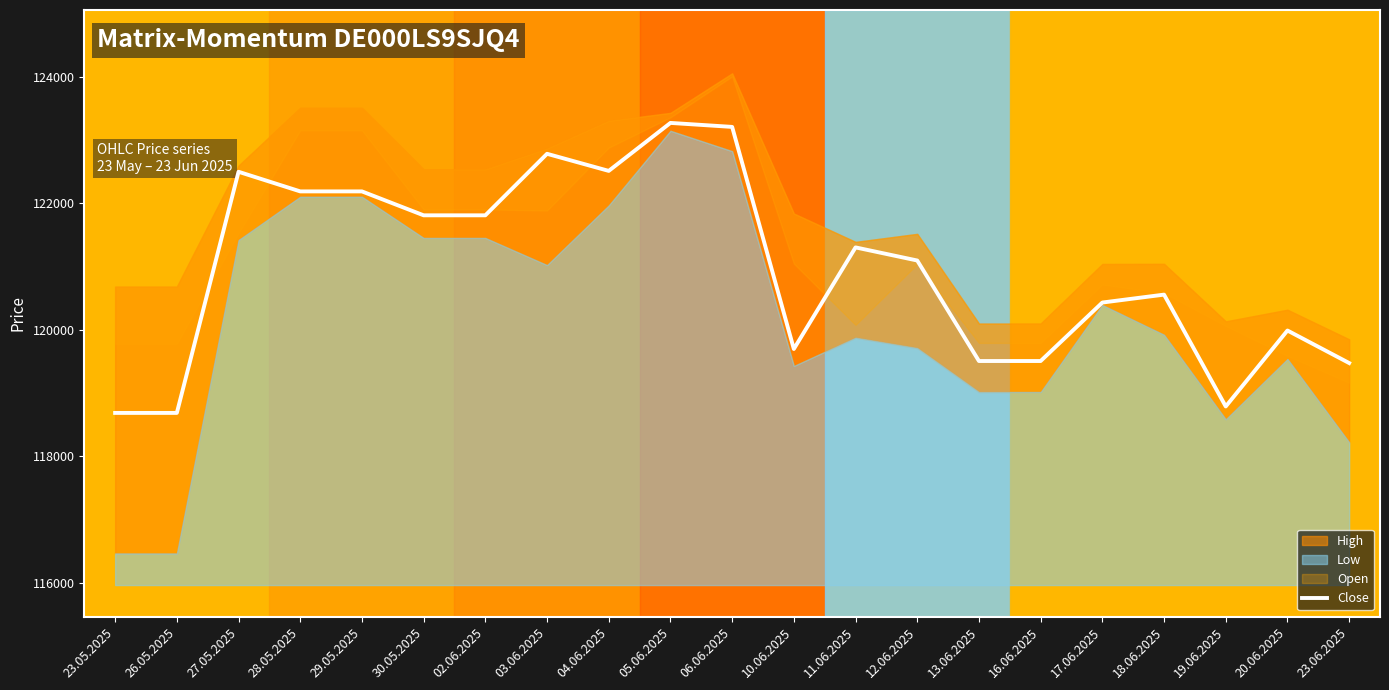

How many interior local valleys (lower than both neighbors) does the data have?

3